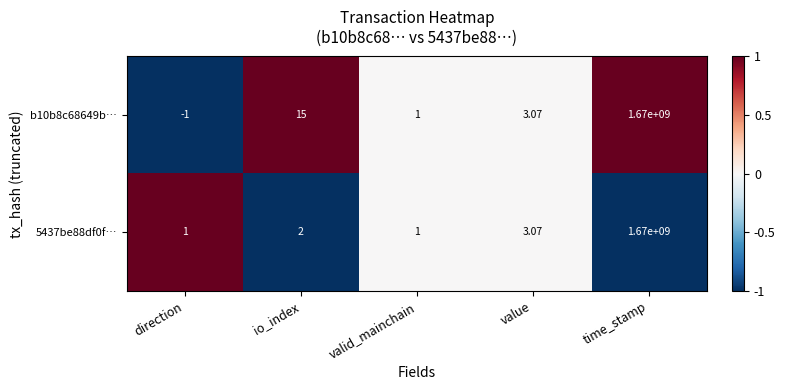

At which label is b10b8c68649b… closest to 834999999?

io_index